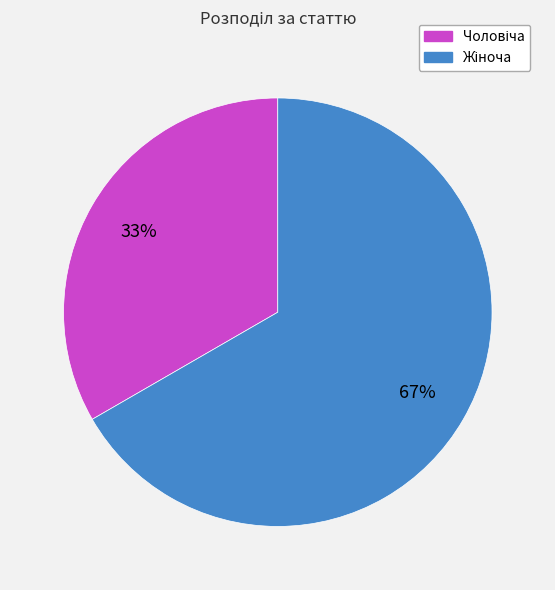

To the nearest percent, what is the average slice percentage?

50%